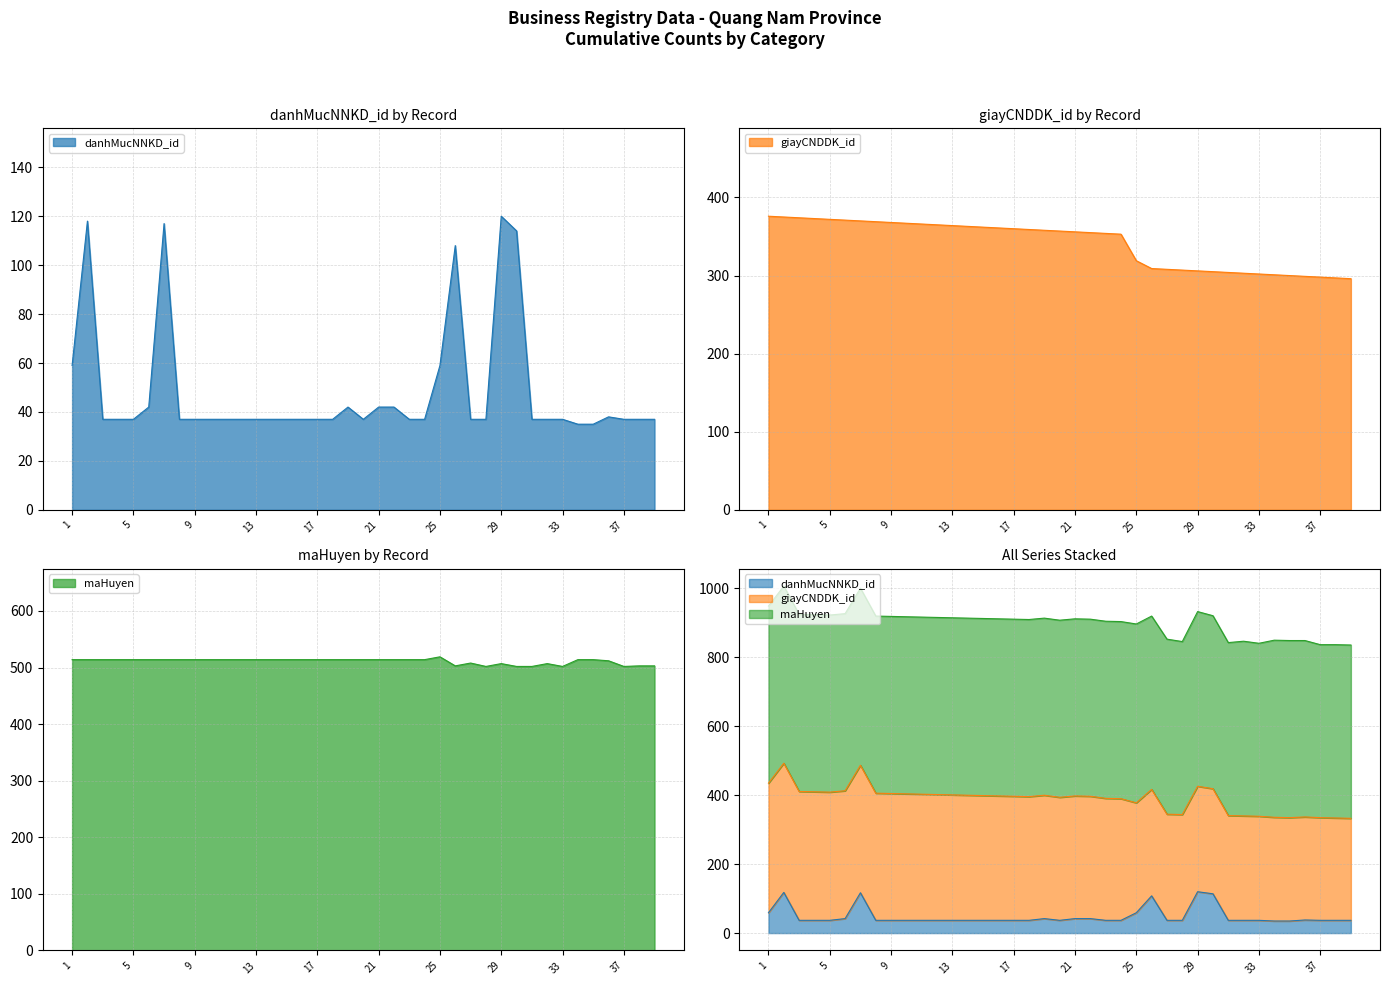

At which label does maHuyen reach its minimum?

28